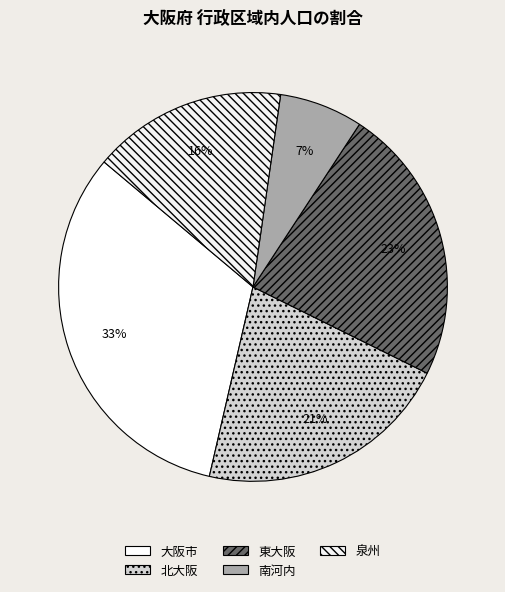

Which category has the biggest portion of the pie?

大阪市